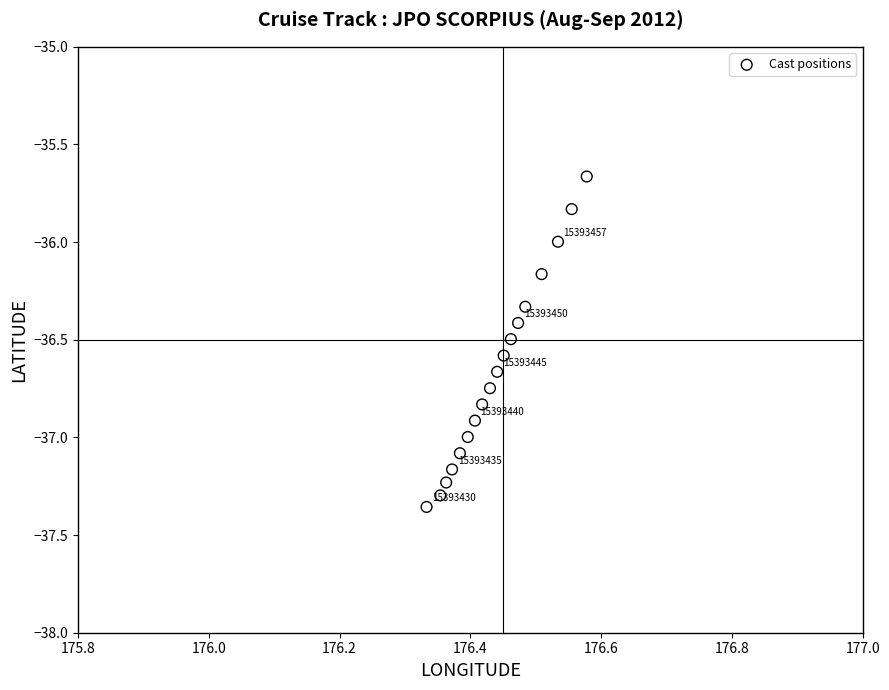

What is the range of Y values (max minus min)?

1.7